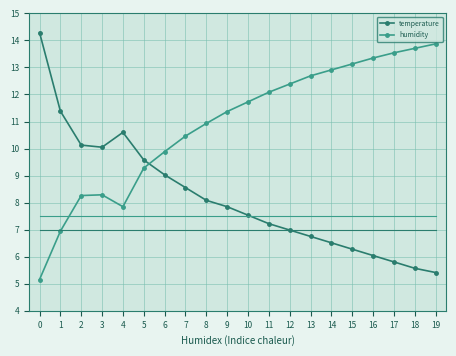

What is the approximate value of humidity at 6?

9.9